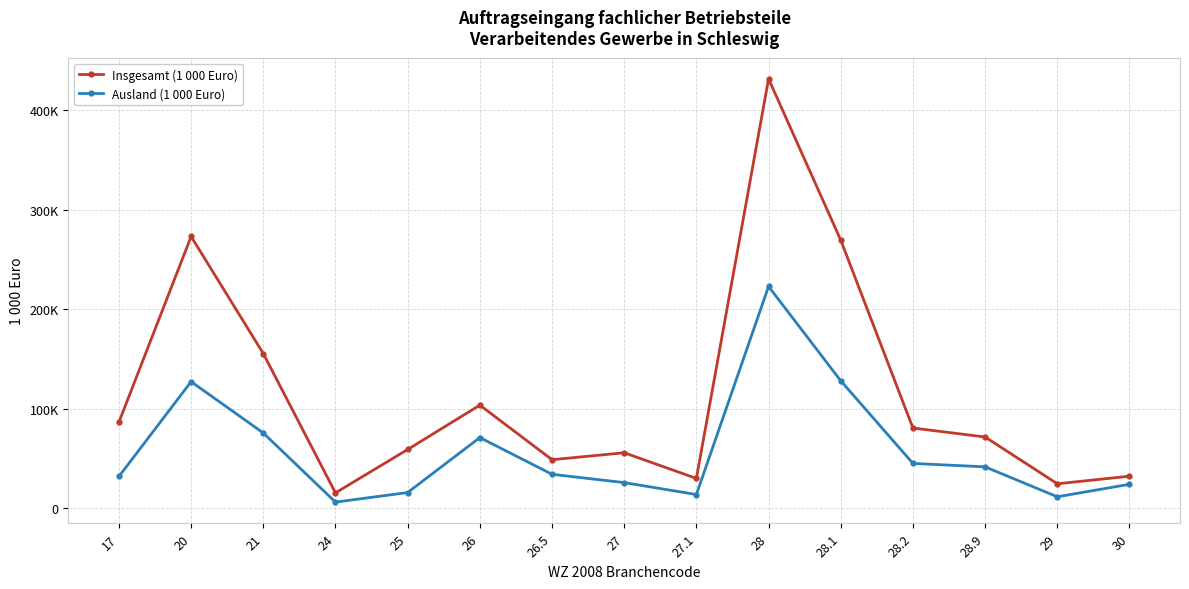

Reading left to right, what are all the values shown in this chart?

Insgesamt (1 000 Euro): 86494.6	273133.2	155453.1	15402.1	59008.5	103601.1	48750.9	55721.6	29937.6	431609.7	269477.2	80605.0	71578.9	24556.2	32162.4
Ausland (1 000 Euro): 31898.4	127208.6	75633.4	6098.7	15748.4	71000.7	34090.1	25708.8	13760.1	222904.0	128072.9	45030.6	41555.9	11471.7	24041.3